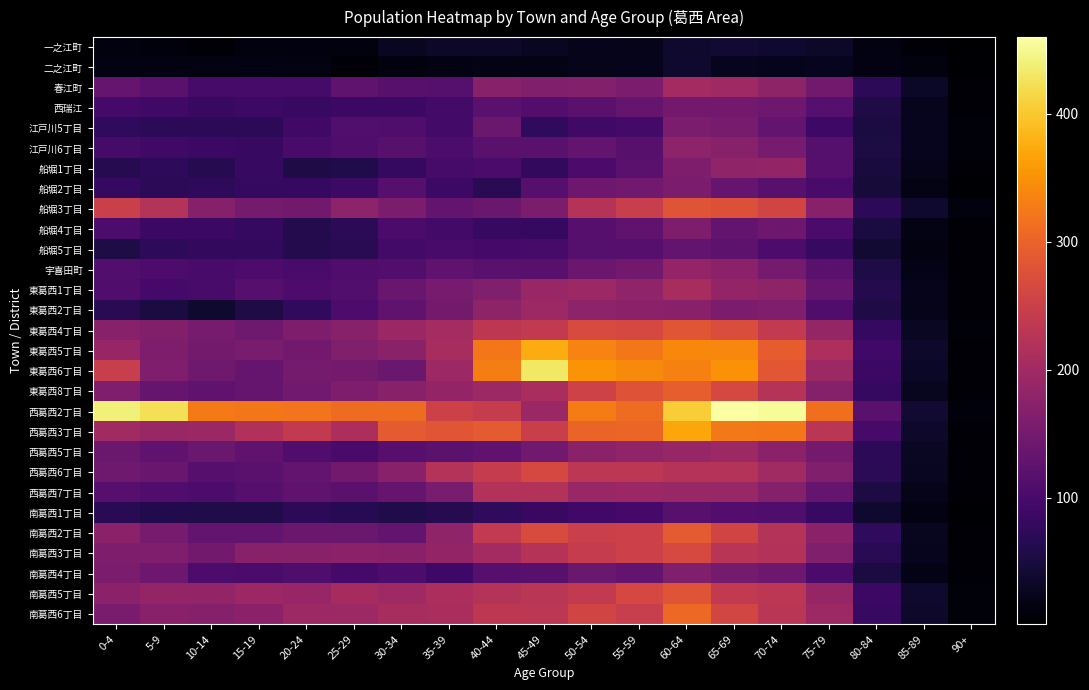

What is the maximum value shown in the chart?

460